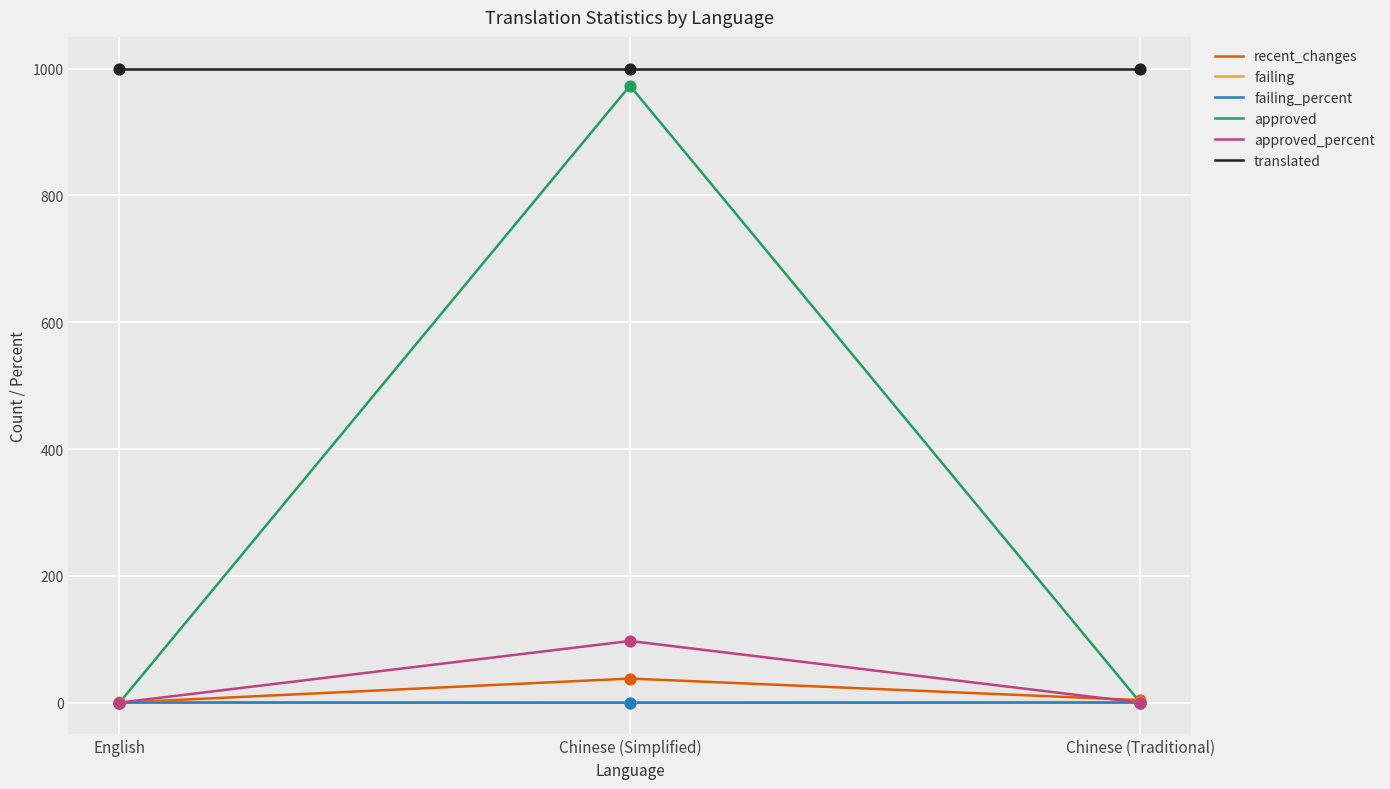

At which category is the sum across all series the highest?

Chinese (Simplified)